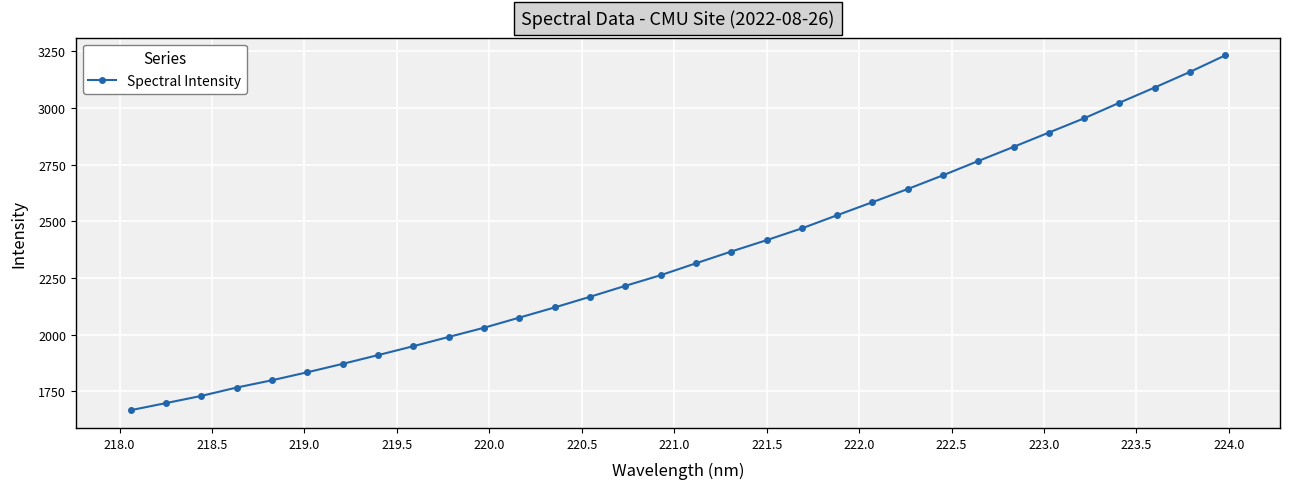

What is the difference between the second highest and minimum values?

1493.7